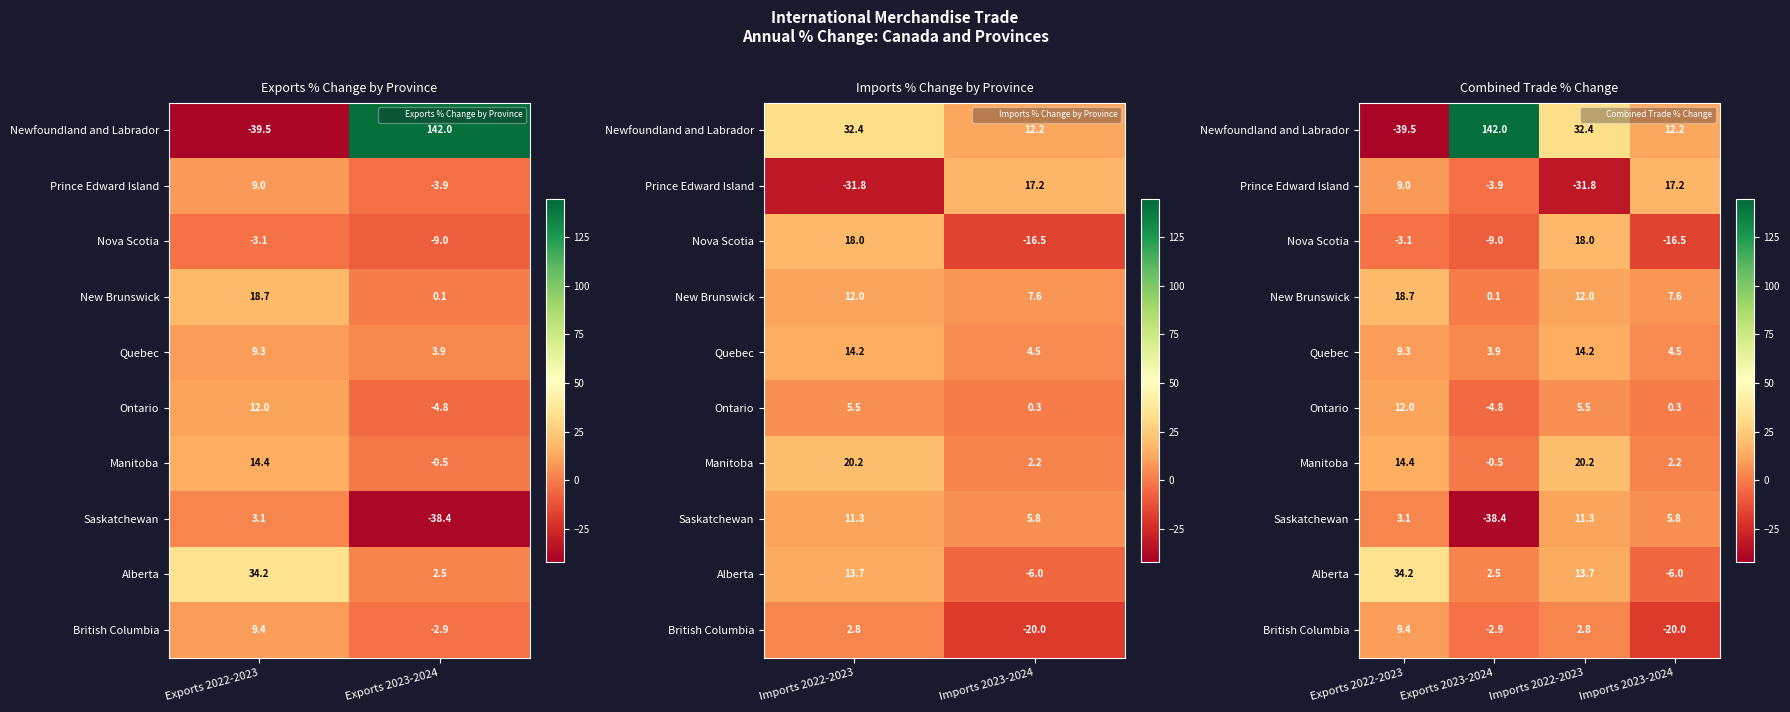

Between Exports 2022-2023 and Exports 2023-2024, which is larger?

Exports 2023-2024